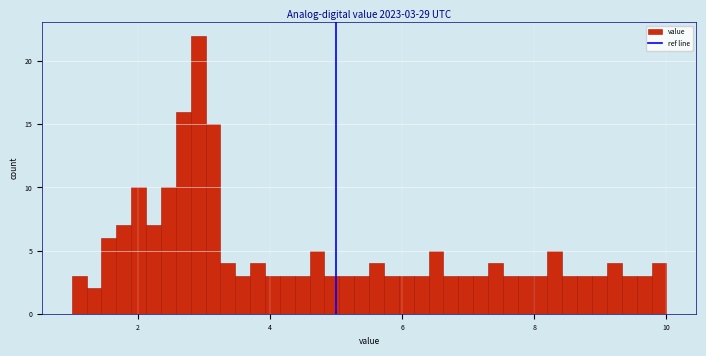

Around what value on the x-axis is the tallest bar? Give the approximate position of its centre, as read against the axis.

3.0